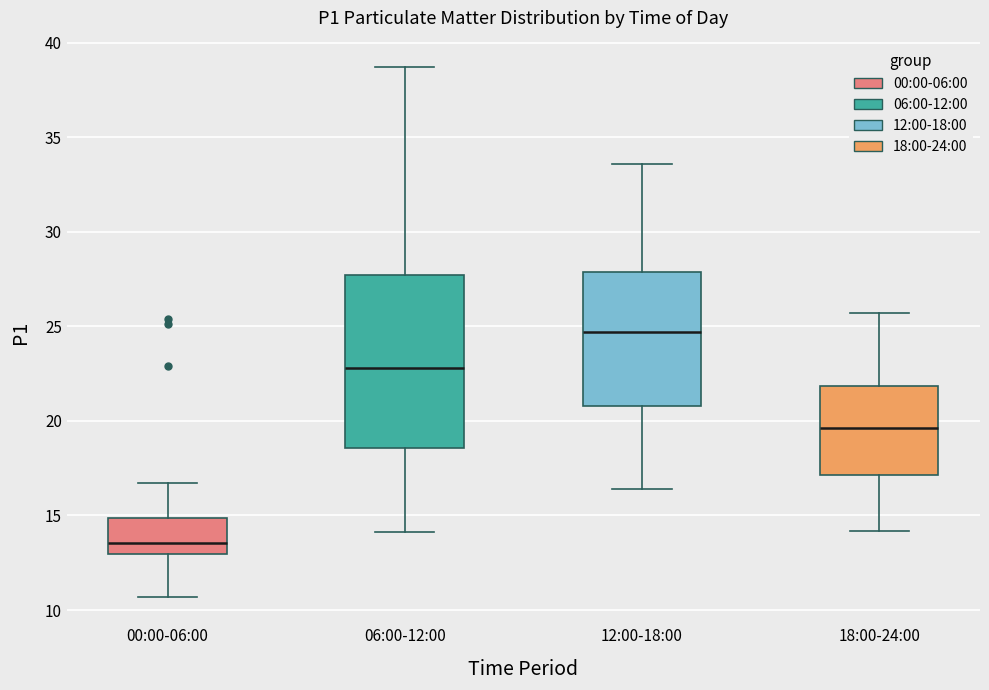

Reading left to right, read every box against the y-axis: the position of its median line, the range the box covers, and the ends of its whiskers. The values are not printed on the chart, so give them approximately, as read against the axis.

00:00-06:00: median 13.5, box 13.0 to 15.0, whiskers 10.5 to 16.5
06:00-12:00: median 23.0, box 18.5 to 27.5, whiskers 14.0 to 38.5
12:00-18:00: median 24.5, box 21.0 to 28.0, whiskers 16.5 to 33.5
18:00-24:00: median 19.5, box 17.0 to 22.0, whiskers 14.0 to 25.5